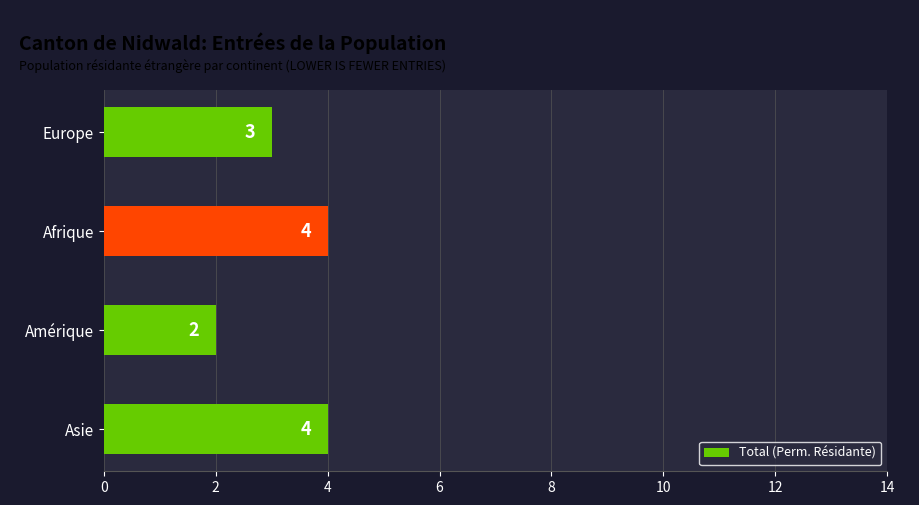

Is it true that the value at Asie is 7?

False